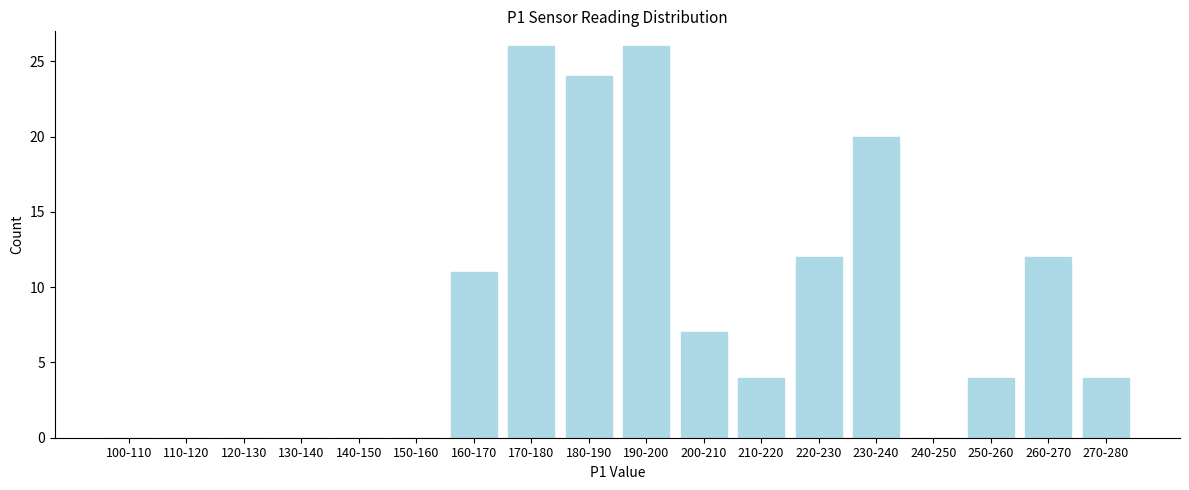

Reading left to right, what are all the values shown in this chart?

100-110=0	110-120=0	120-130=0	130-140=0	140-150=0	150-160=0	160-170=11	170-180=26	180-190=24	190-200=26	200-210=7	210-220=4	220-230=12	230-240=20	240-250=0	250-260=4	260-270=12	270-280=4